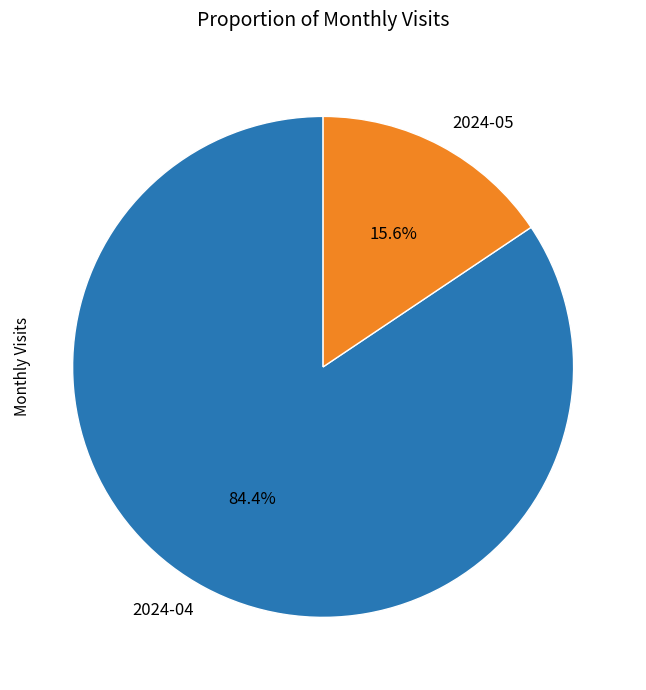

Count the number of slices in the pie.

2